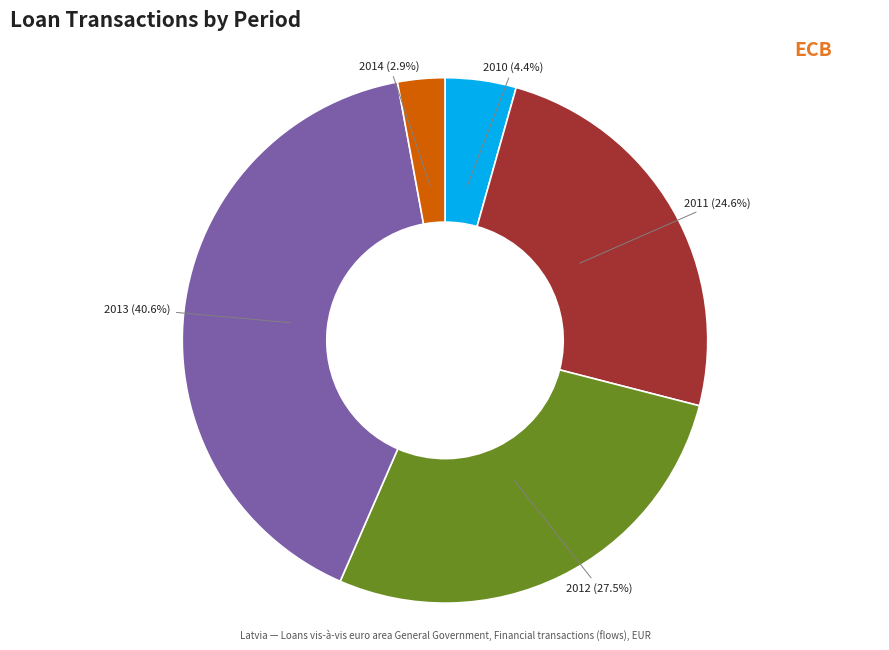

How many segments does this pie chart have?

5